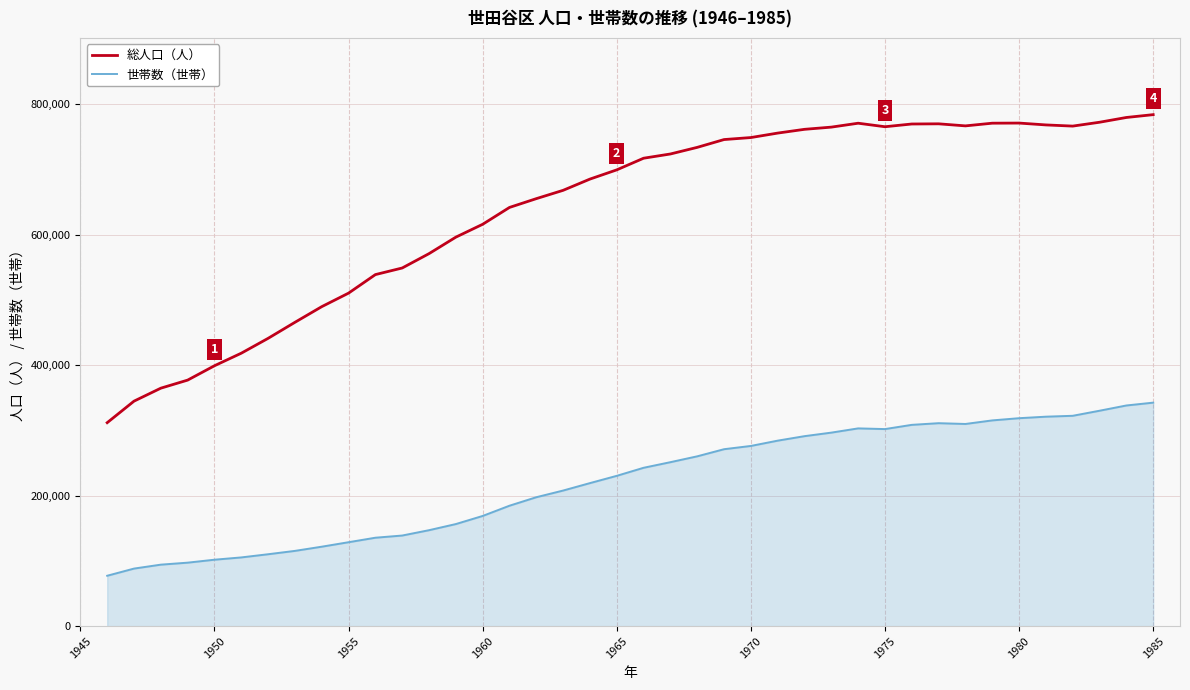

True or false: 世帯数（世帯） and 総人口（人） cross at least once.

False